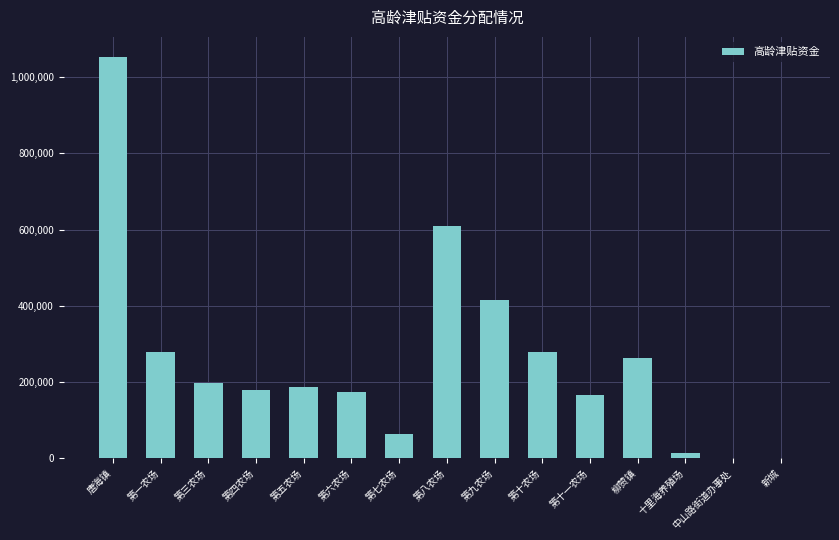

Are the bars horizontal?

No